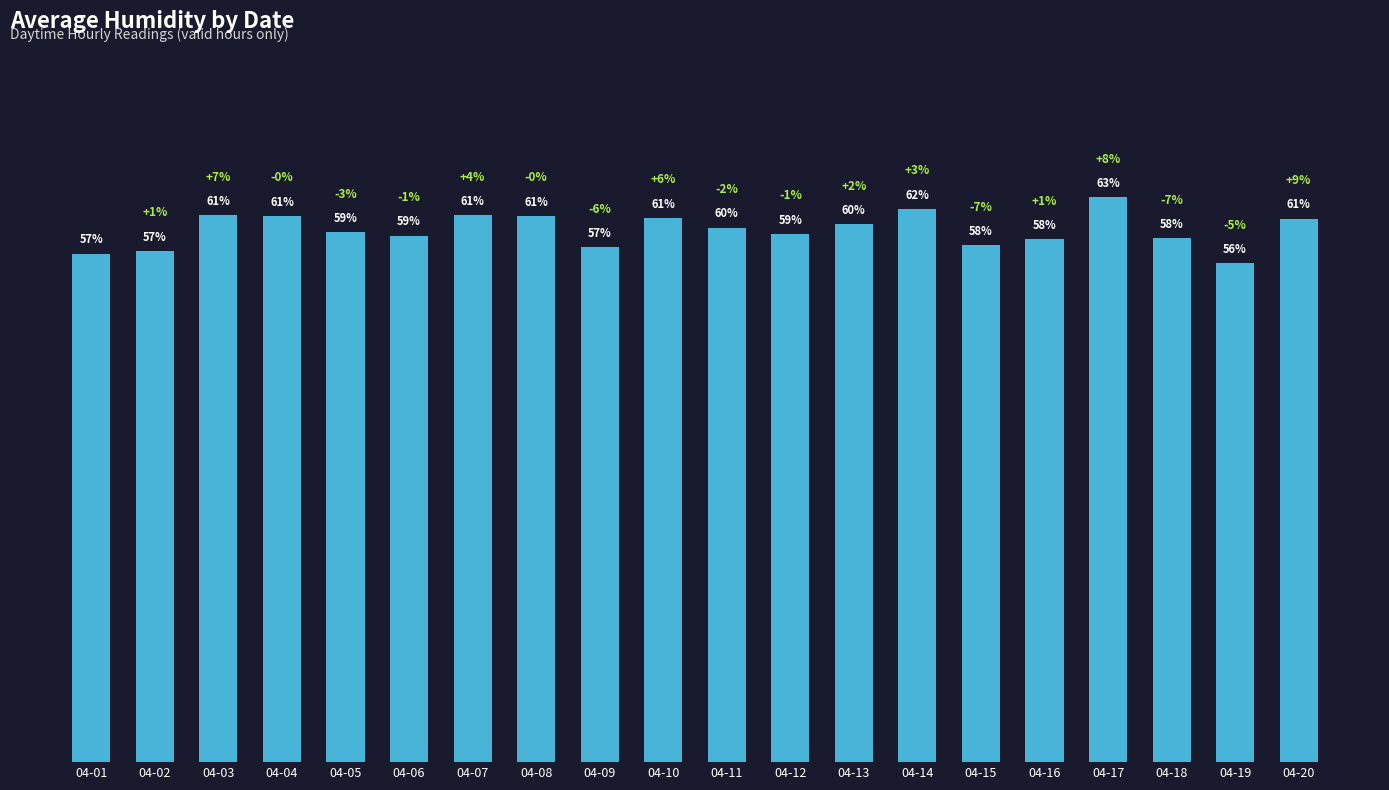

What is the maximum value shown in the chart?

63.0